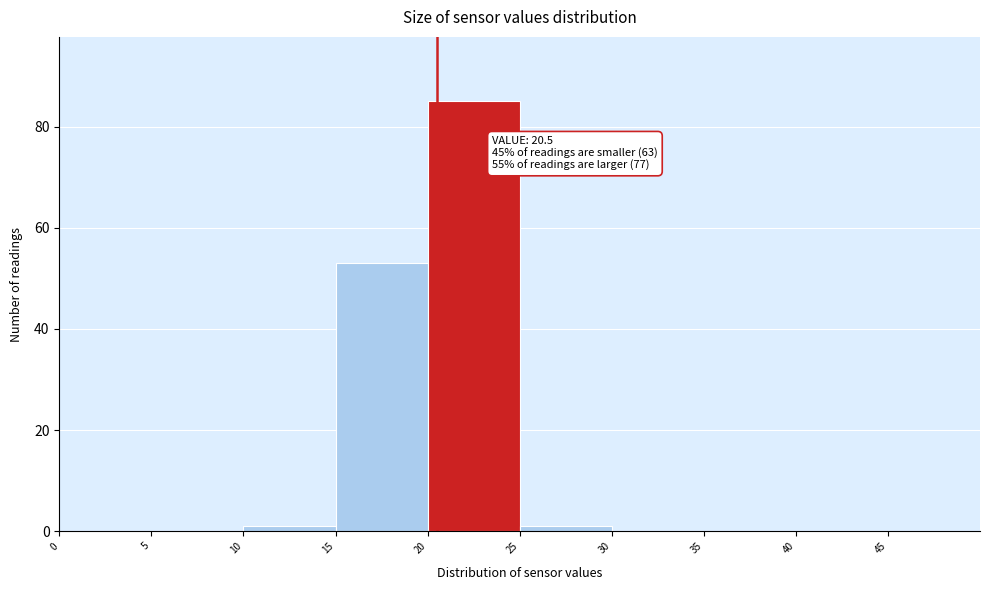

Which range on the x-axis has the tallest bar?

20 to 25